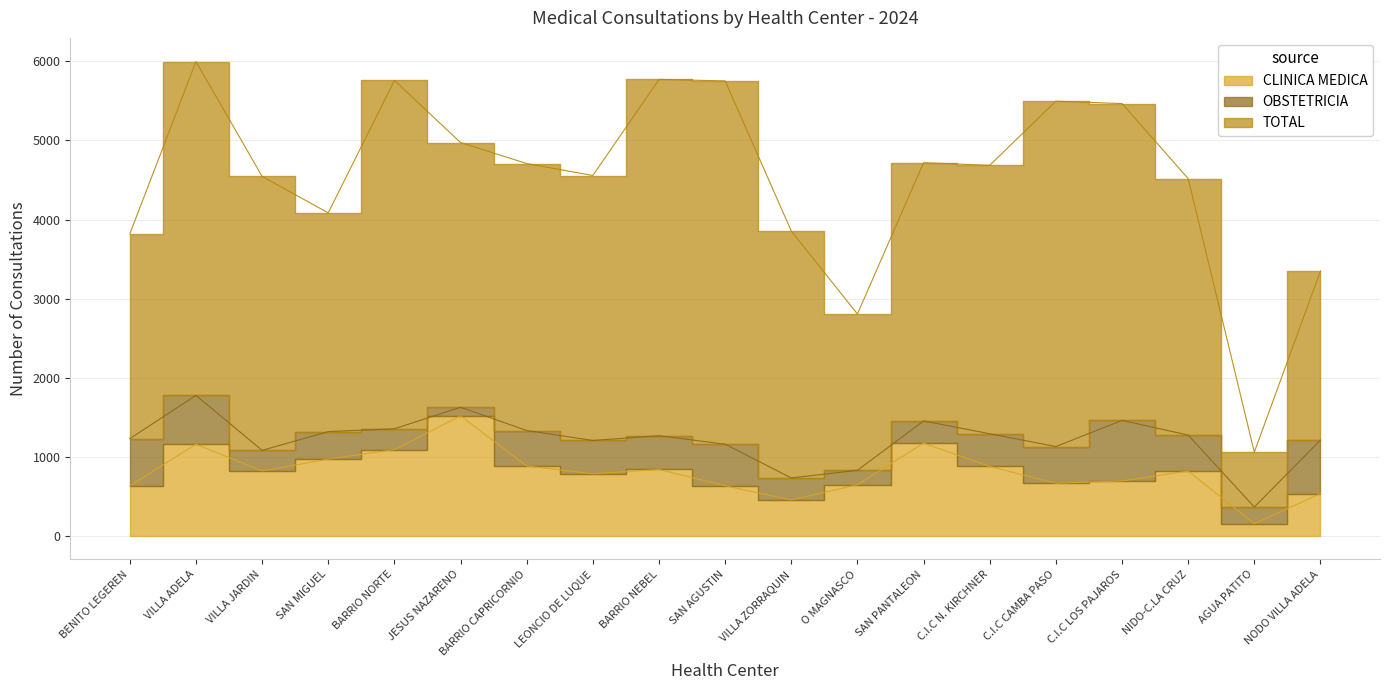

What is the total value across all series at LEONCIO DE LUQUE?

4557